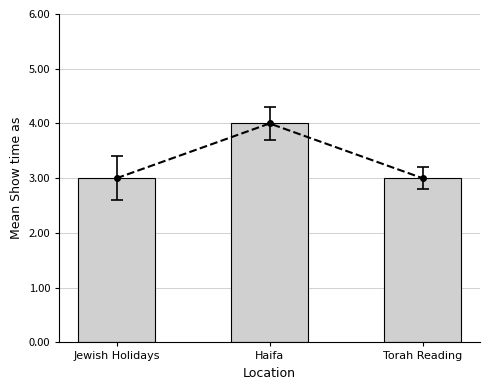

List the labels in order of value, smallest first.

Jewish Holidays, Torah Reading, Haifa